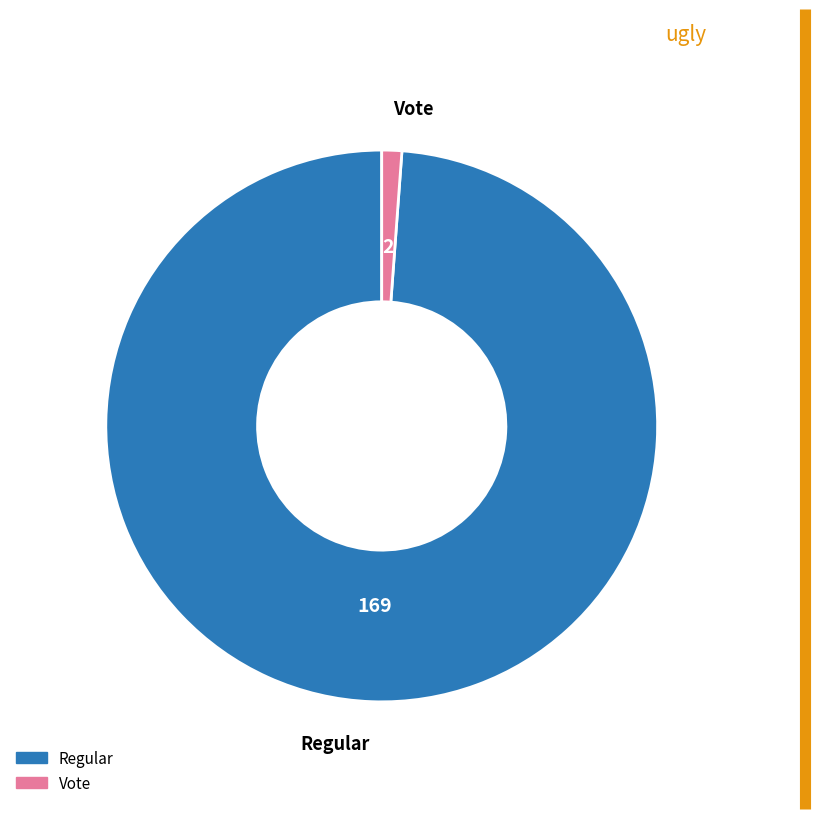

Which slice is the largest?

Regular